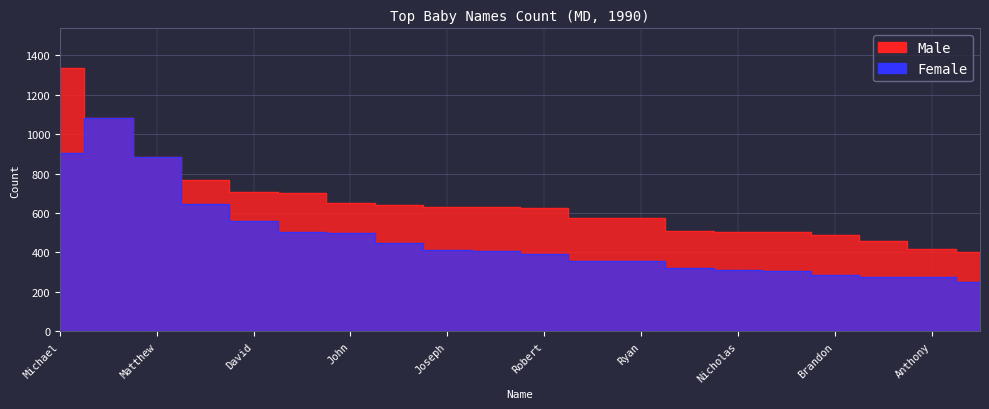

At which label does Male first exceed 628?

Michael